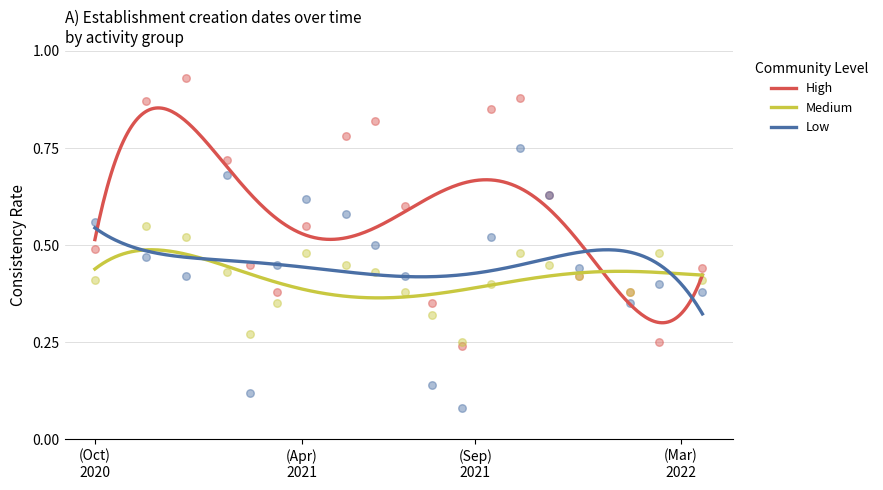

Which series contains the highest Y value?

High